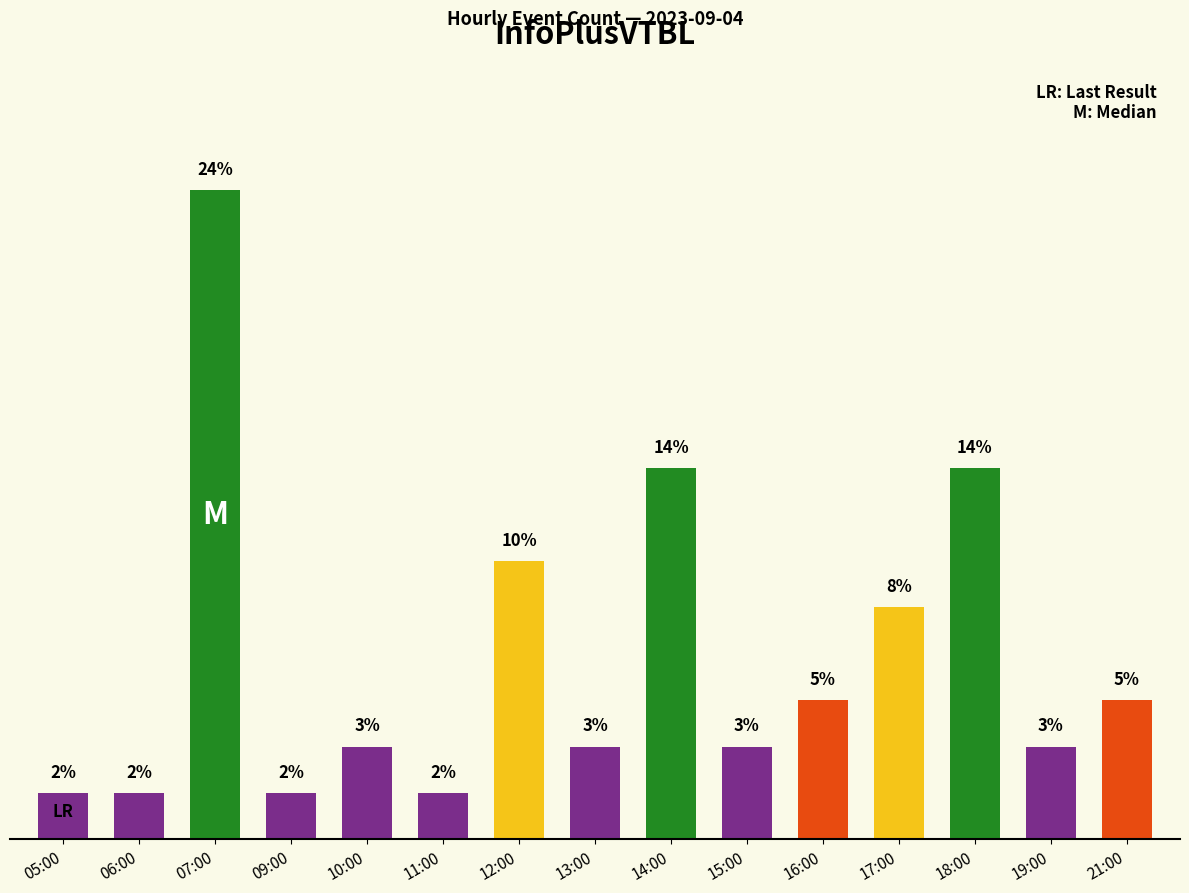

Where is the data nearest to the value 7?

12:00